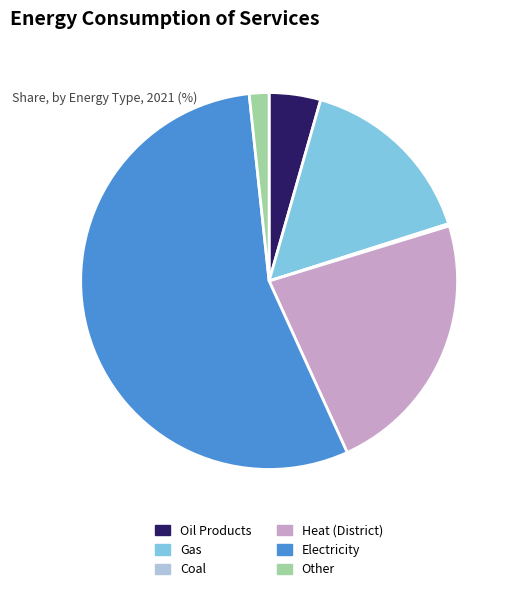

Is there any slice that represents more than half of the pie?

Yes